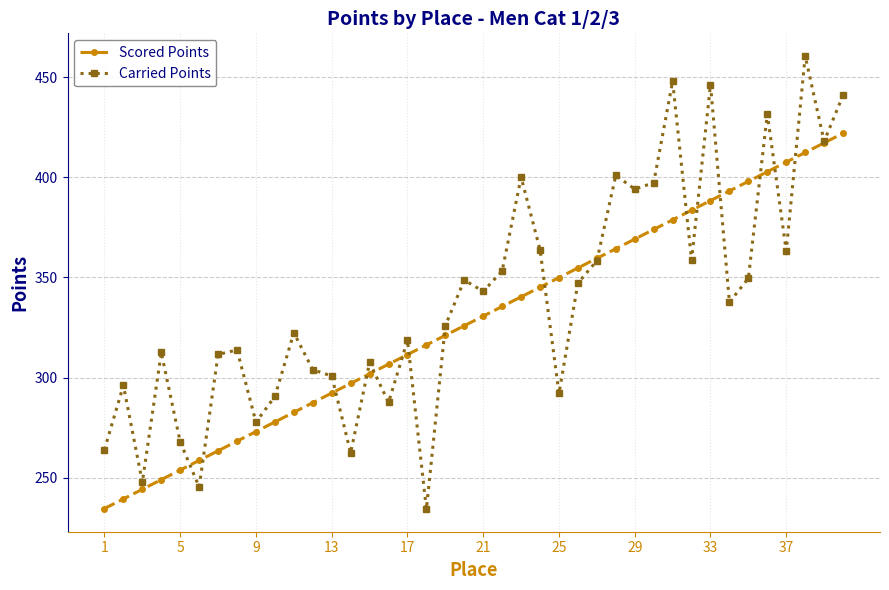

True or false: Scored Points and Carried Points intersect in this chart.

True